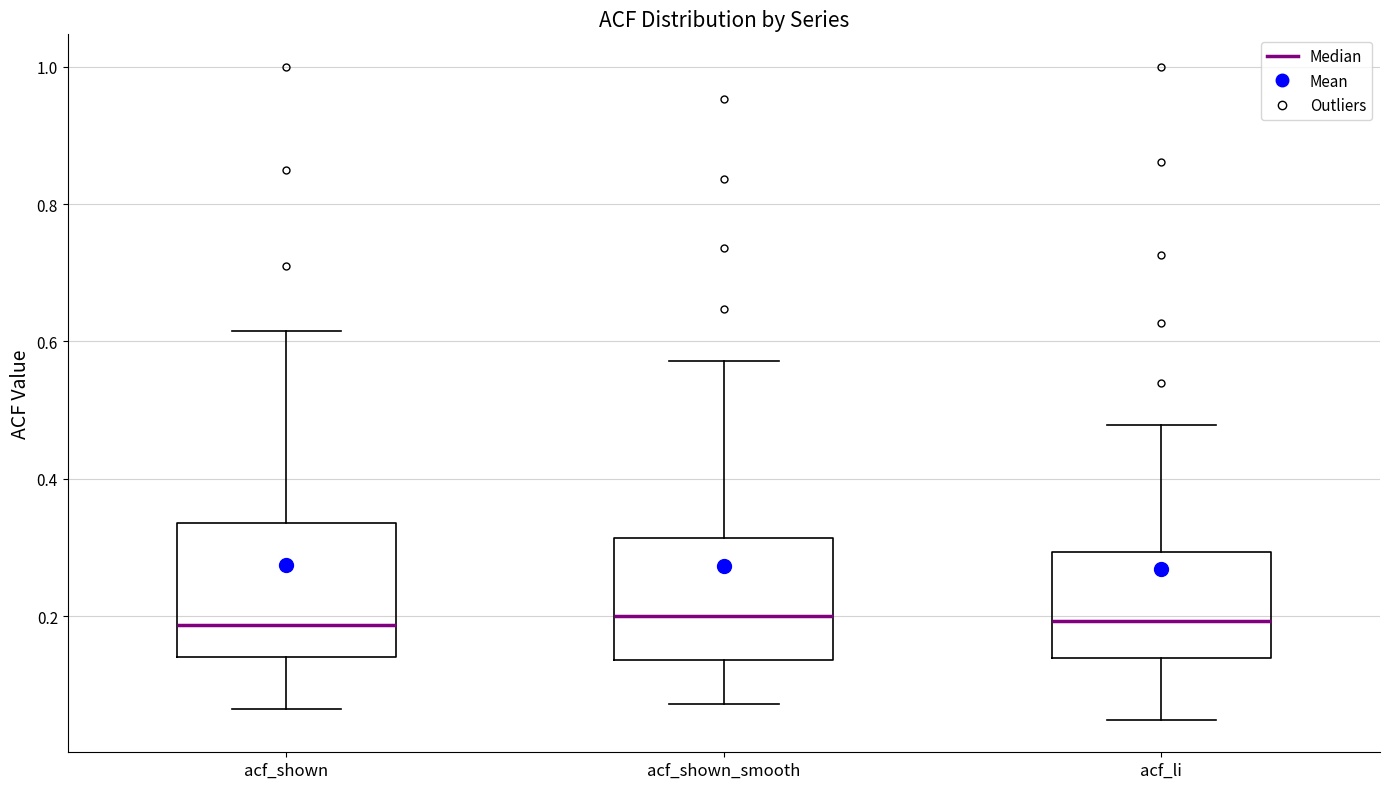

Reading left to right, transcribe this box plot: for each box, give where its median line is, the range the box spans, and where its two whiskers end, as read against the y-axis. The values are not printed on the chart, so give them approximately, as read against the axis.

acf_shown: median 0.18, box 0.14 to 0.34, whiskers 0.06 to 0.62
acf_shown_smooth: median 0.20, box 0.14 to 0.32, whiskers 0.08 to 0.58
acf_li: median 0.20, box 0.14 to 0.30, whiskers 0.04 to 0.48